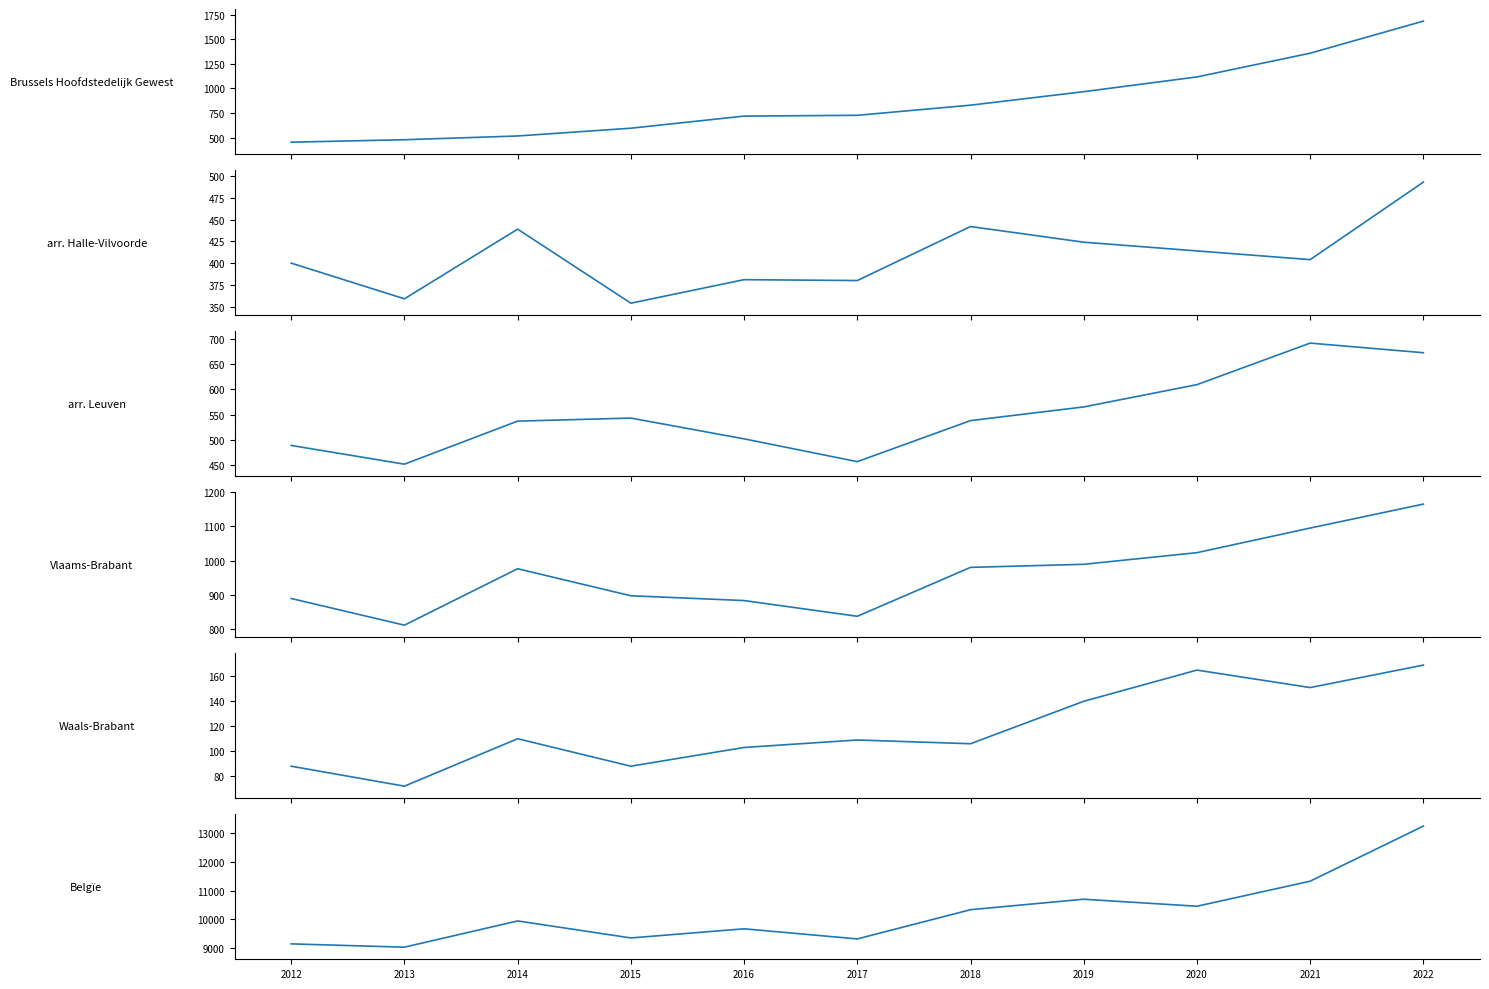

Where is the first local maximum for Waals-Brabant?

2014